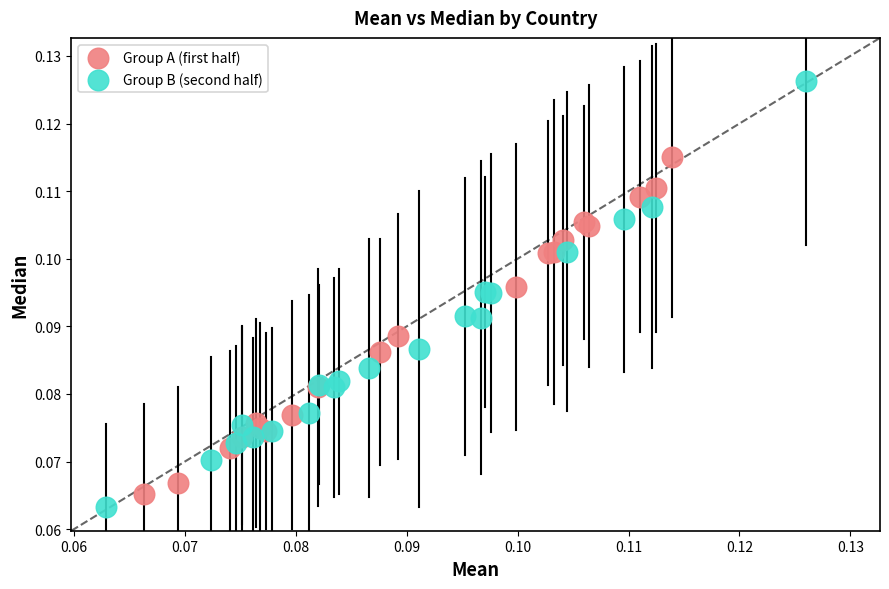

Which series contains the highest Y value?

Group B (second half)